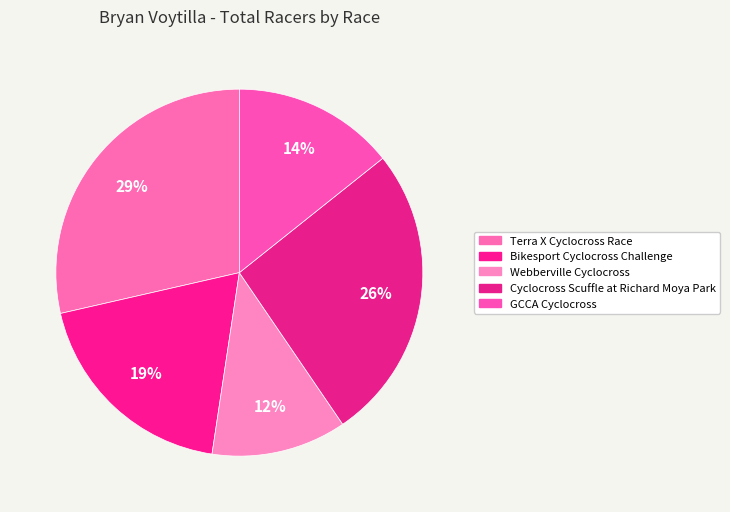

Is it true that Bikesport Cyclocross Challenge is 19% of the pie?

True